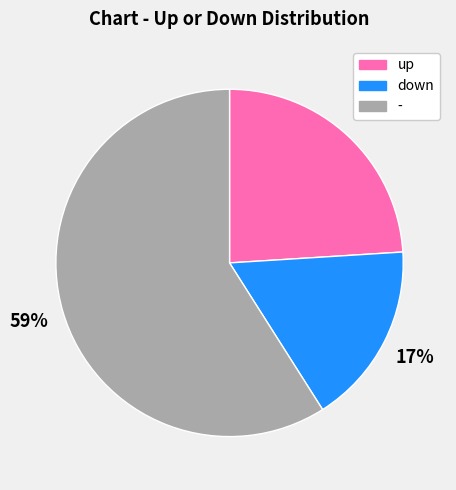

Which category has the smallest portion of the pie?

down